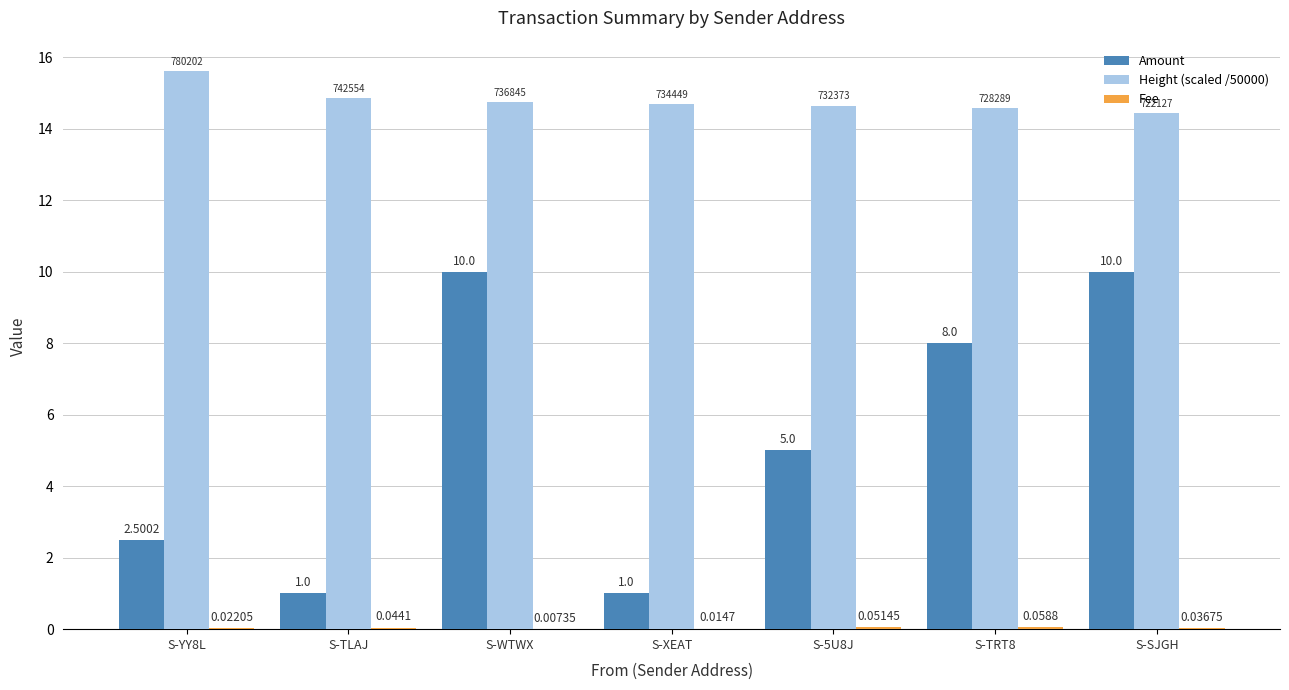

The Amount series shows 10.0 at S-SJGH. True or false?

True